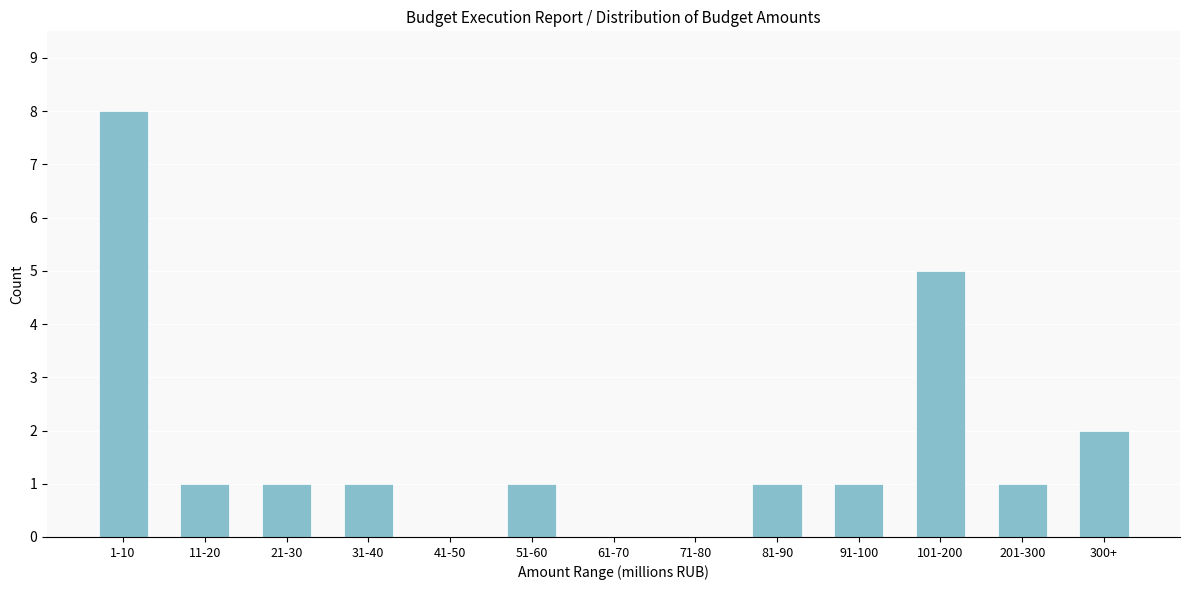

Reading right to left, list all the values displayed in this chart.

300+=2	201-300=1	101-200=5	91-100=1	81-90=1	71-80=0	61-70=0	51-60=1	41-50=0	31-40=1	21-30=1	11-20=1	1-10=8